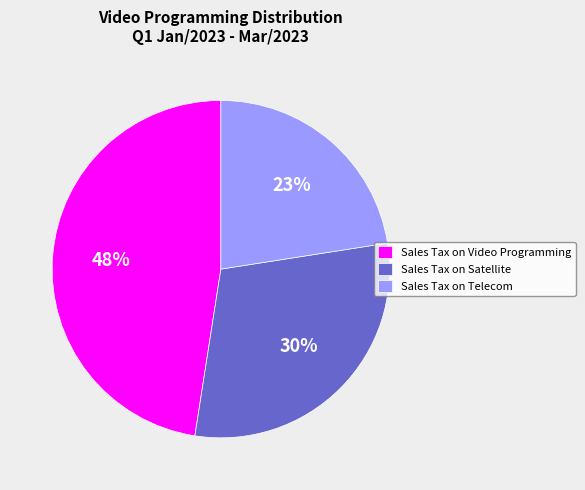

The Sales Tax on Satellite slice represents 16% of the pie. True or false?

False